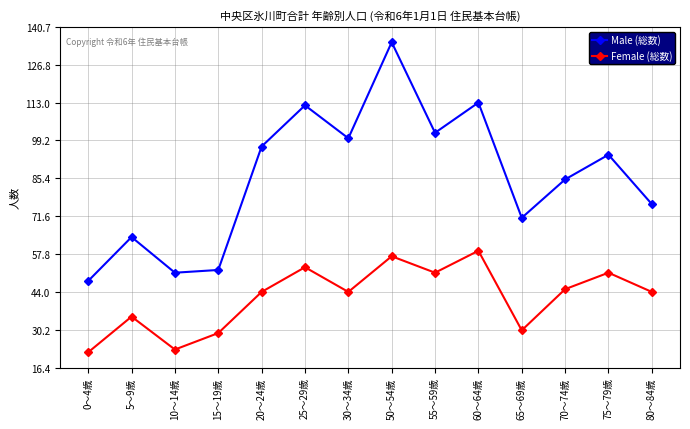

What is the average value of the Female (総数) series?

42